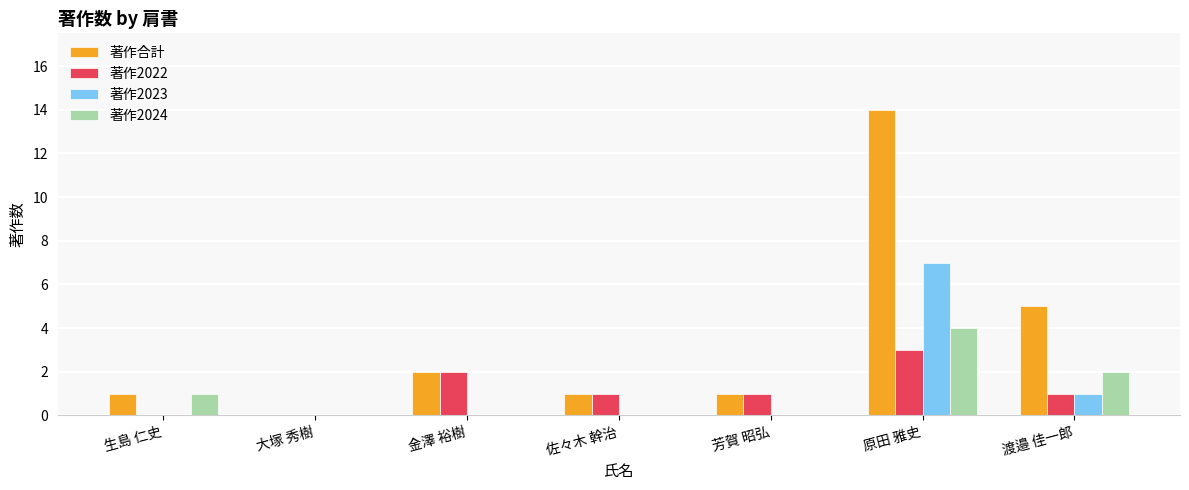

At which category is the sum across all series the highest?

原田 雅史